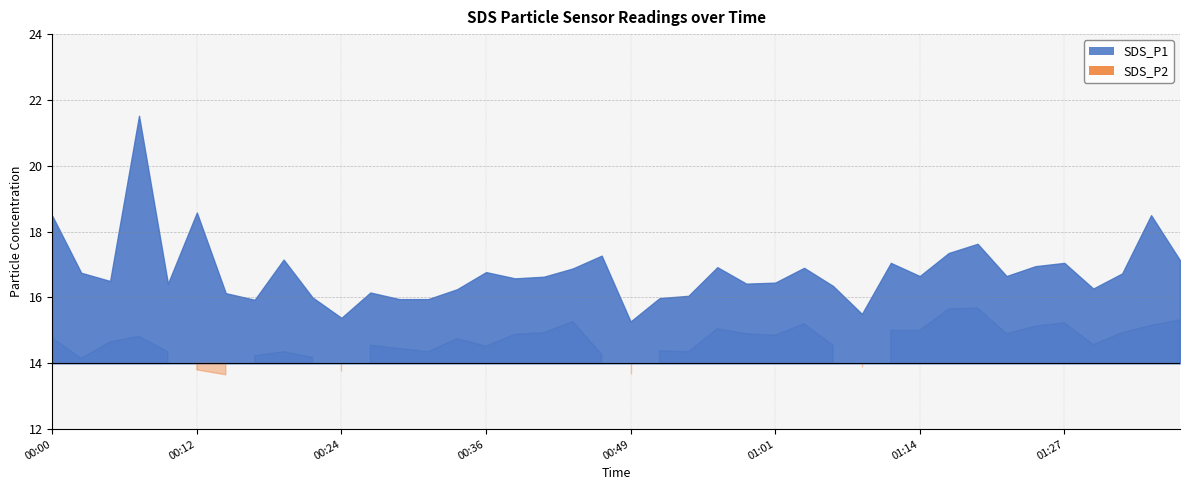

Is it true that SDS_P1 equals 7.3 at 2023/08/30 00:22?

False